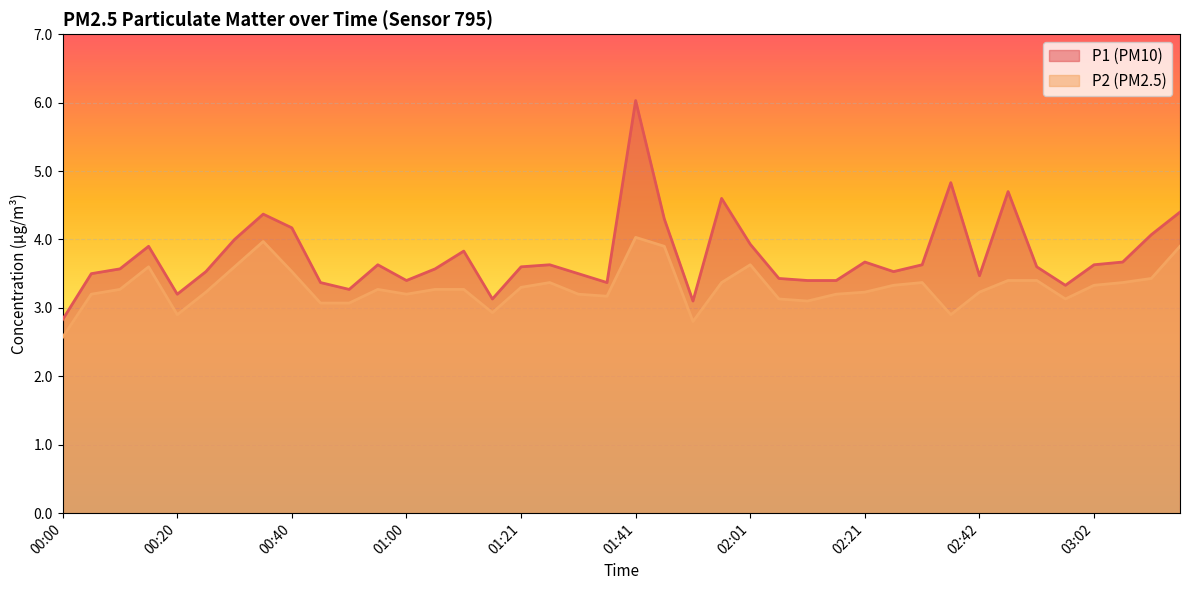

What is the difference between the maximum and minimum values in the P1 series?

3.2